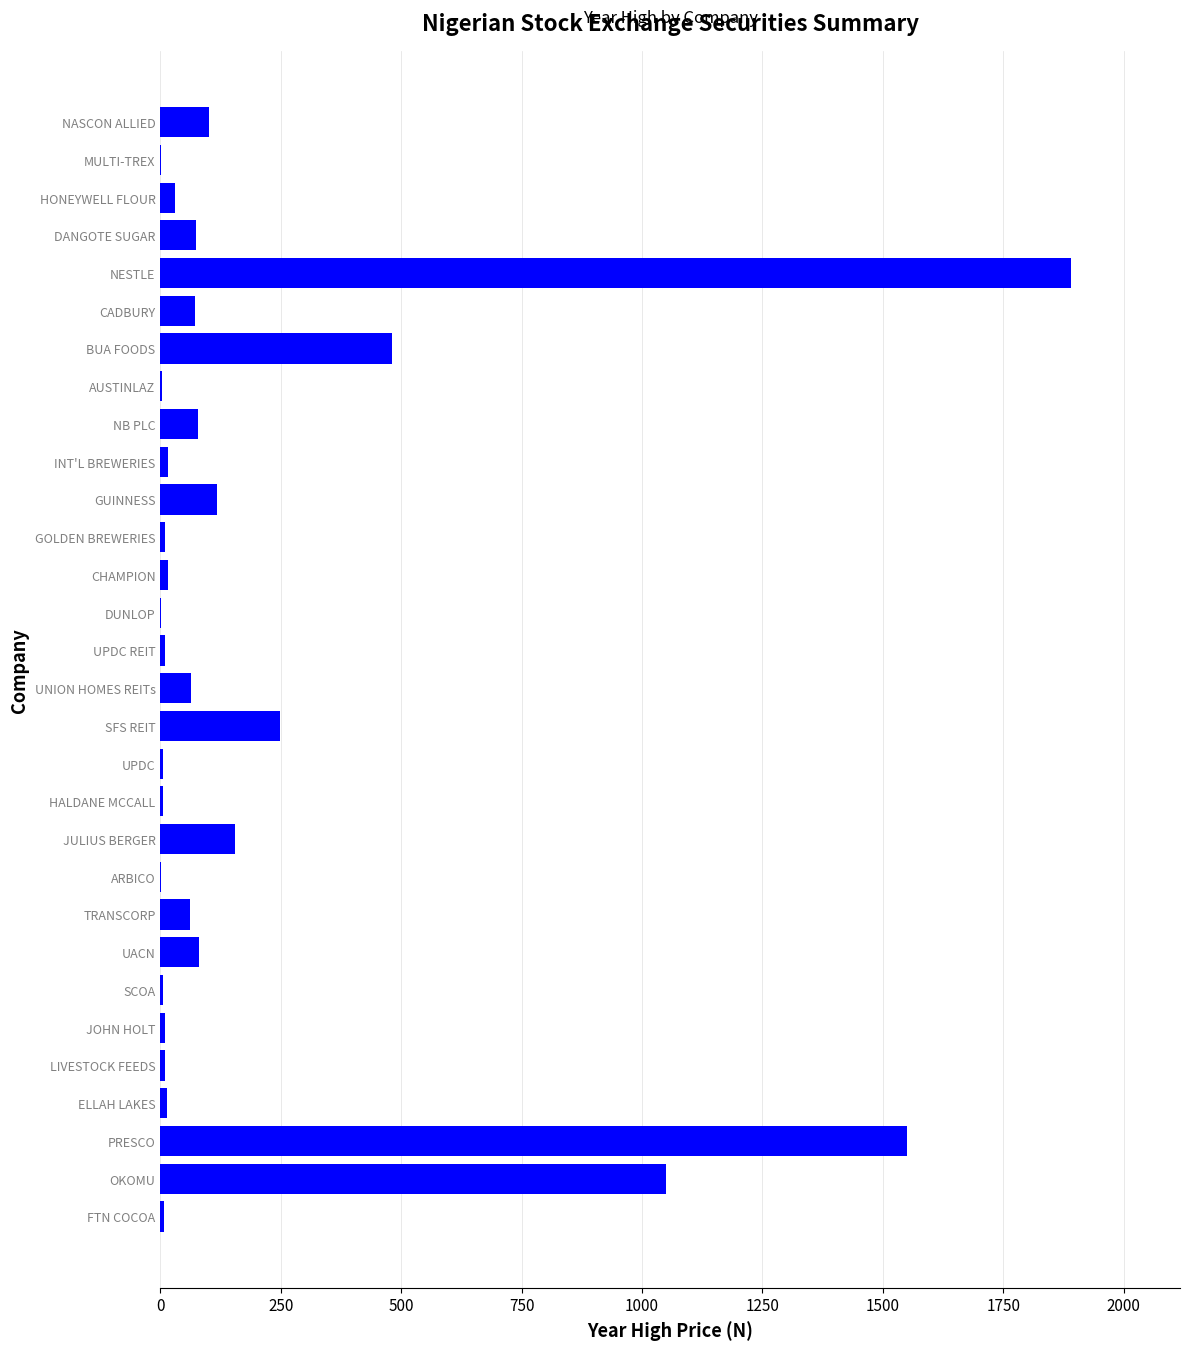

The chart shows a value of 100.0 at NASCON ALLIED. True or false?

True